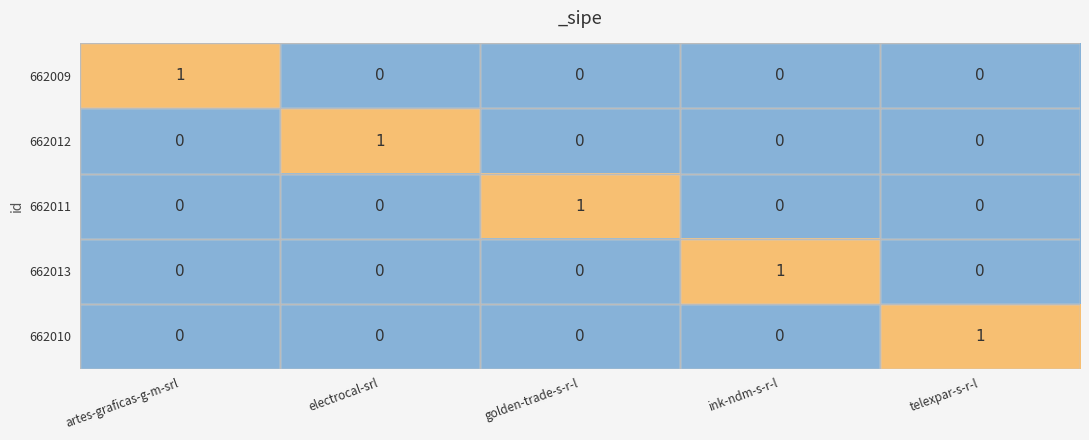

How many 662011 values are between 0 and 1?

5